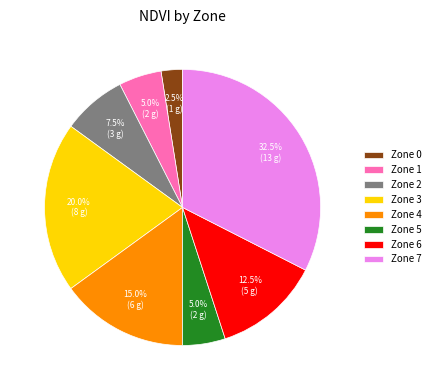

Which slice is the largest?

Zone 7